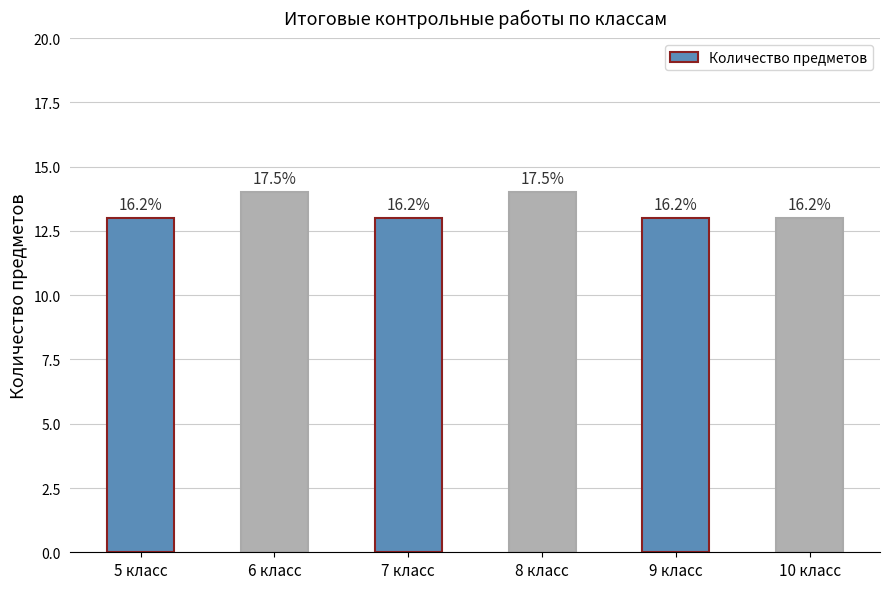

Reading right to left, transcribe all the data shown in this chart.

13	13	14	13	14	13